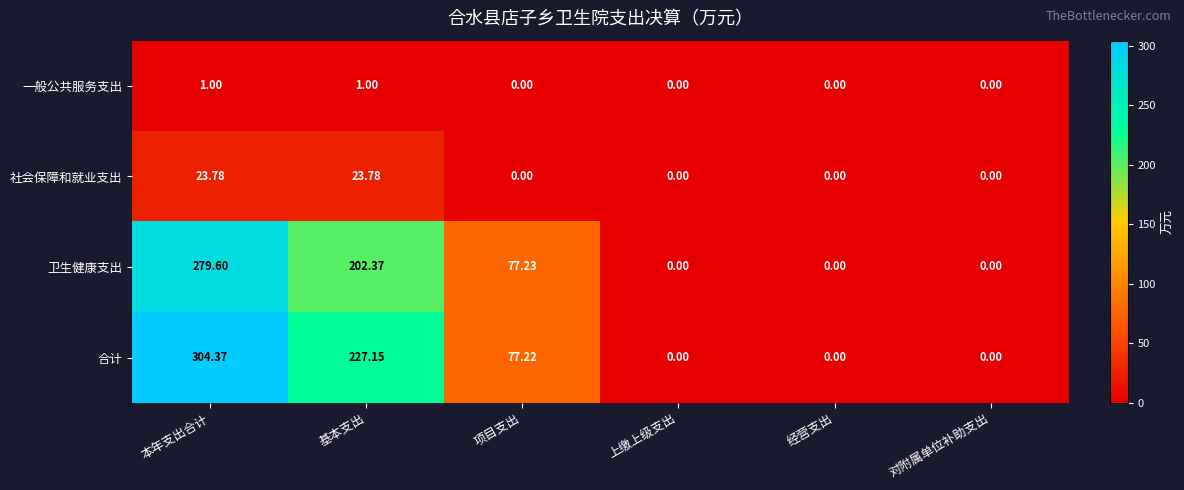

List the series in order of their peak value, lowest first.

一般公共服务支出, 社会保障和就业支出, 卫生健康支出, 合计